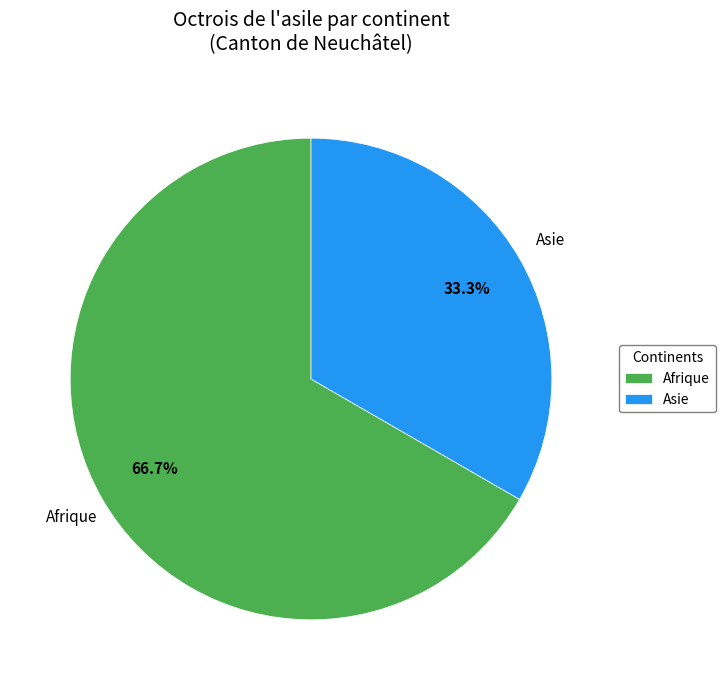

Is there any slice that represents more than half of the pie?

Yes